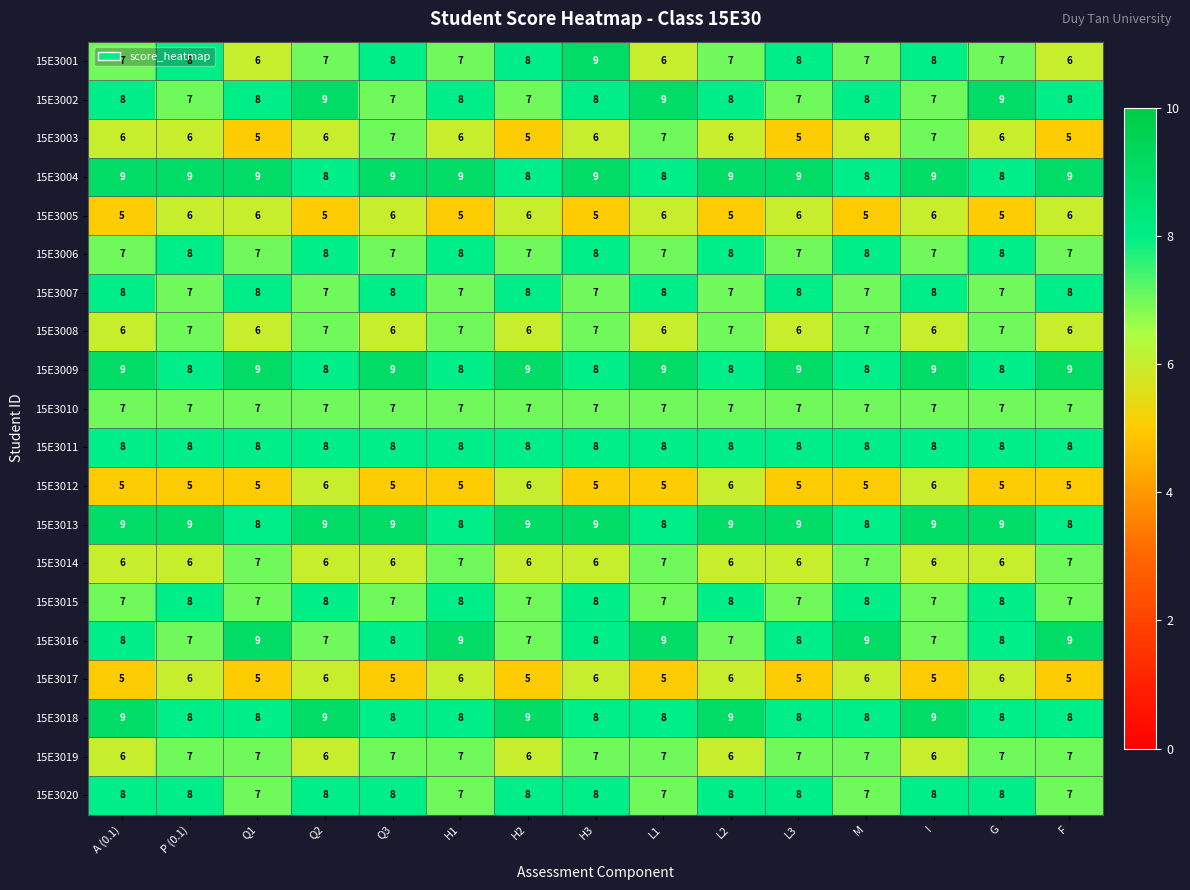

At how many categories does at least one series exceed 7?

15